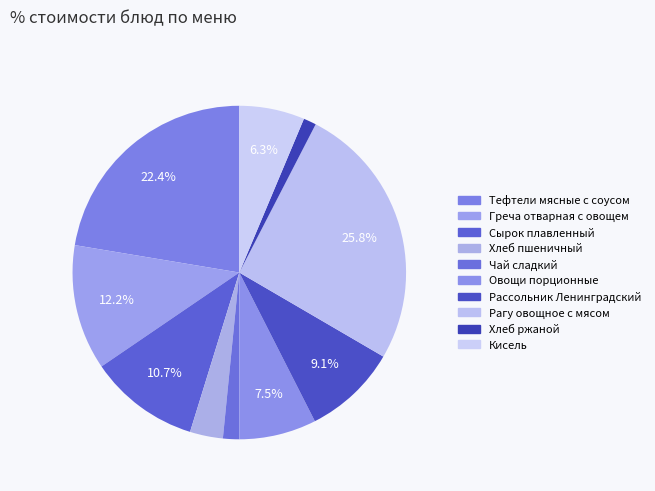

How many segments does this pie chart have?

10